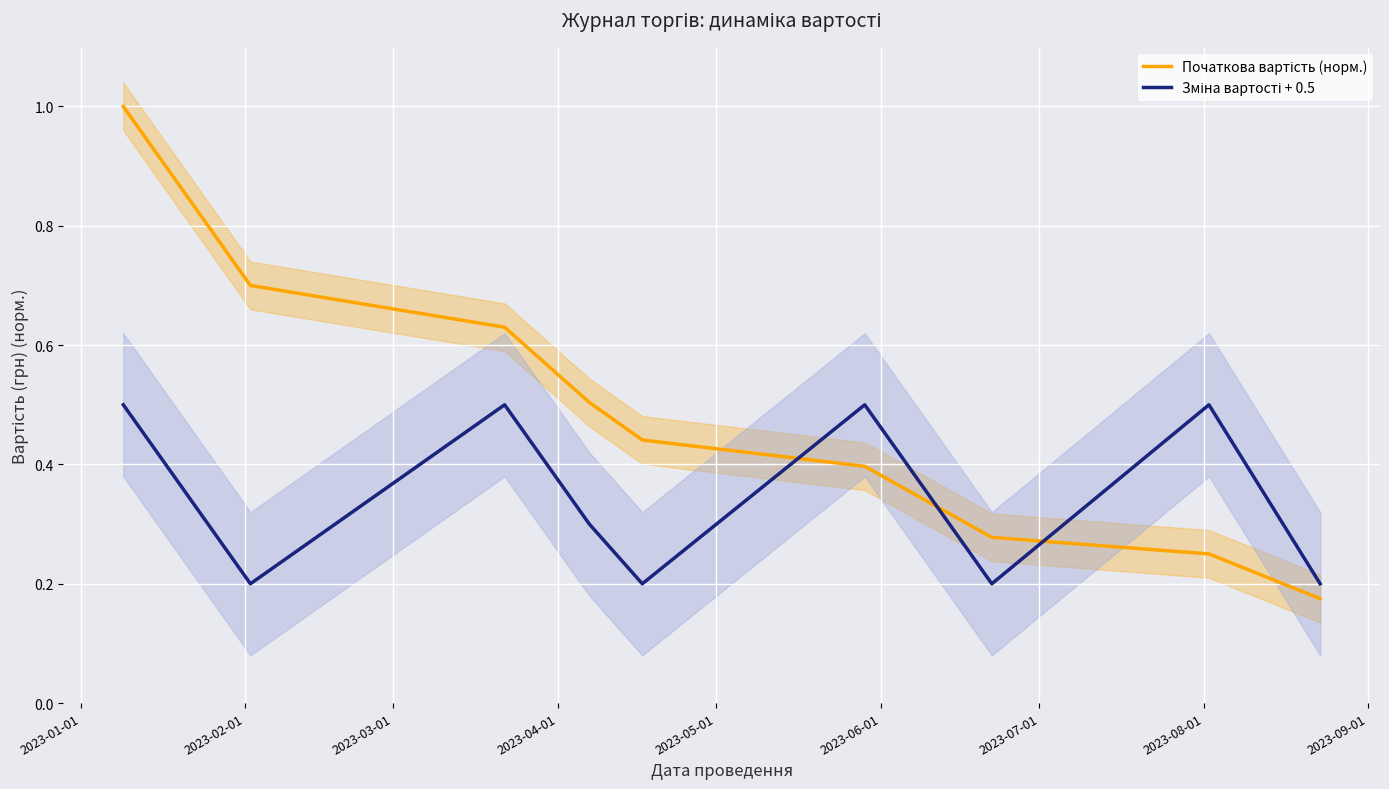

How many lines are shown in the chart?

2